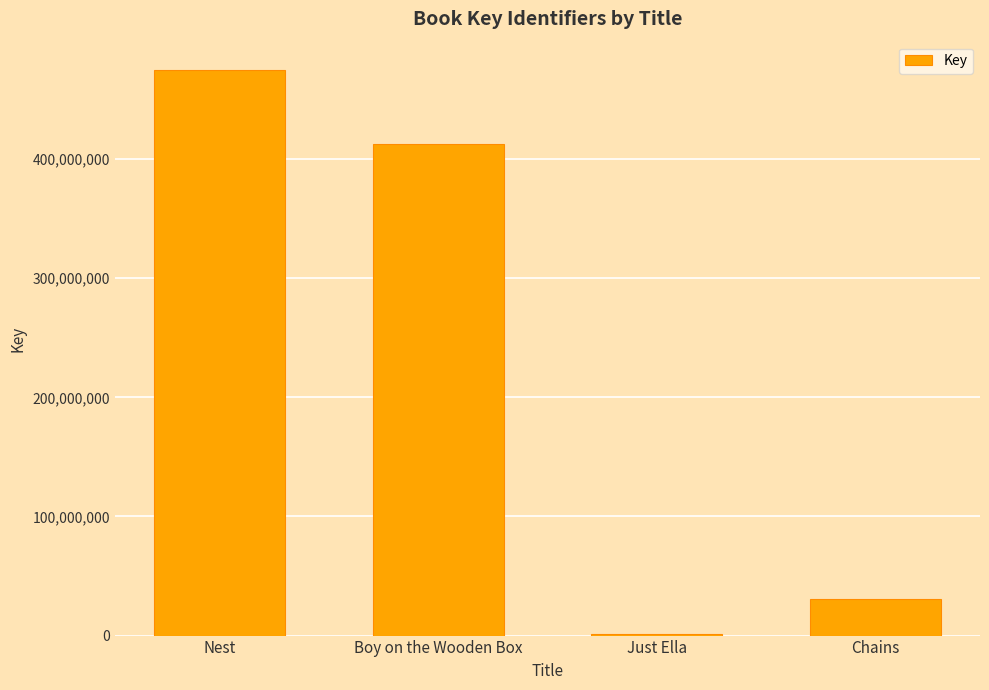

Read the value at Chains, to the nearest 100.

30585700